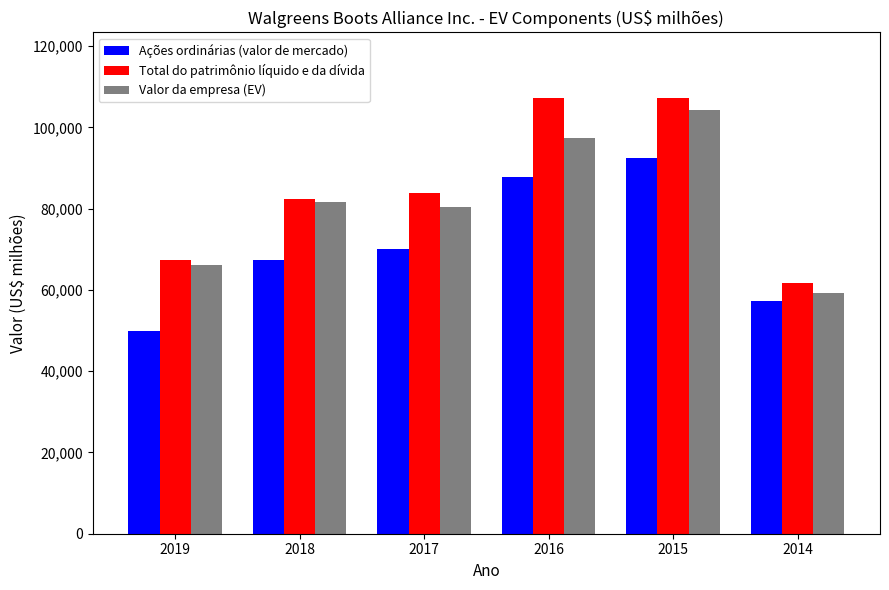

Between 2018 and 2016, which series saw the biggest shift?

Total do patrimônio líquido e da dívida